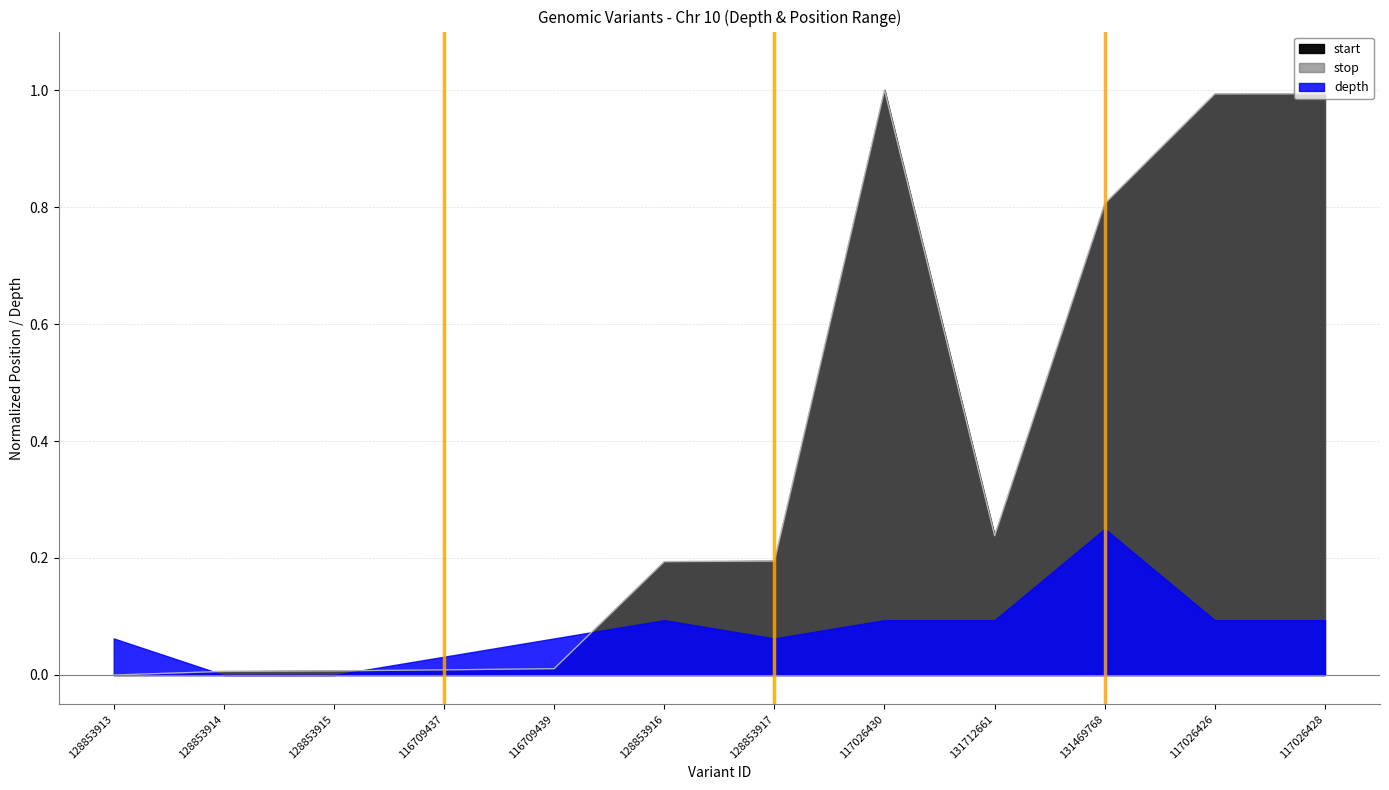

What is the label of the 1st point from the left?

128853913